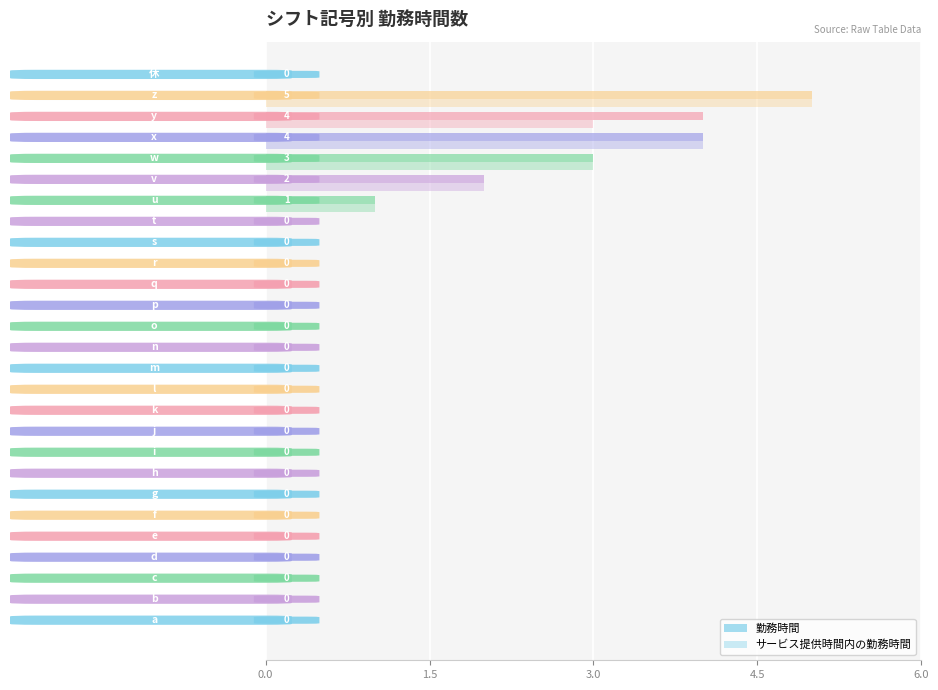

How many distinct data groups are displayed?

2